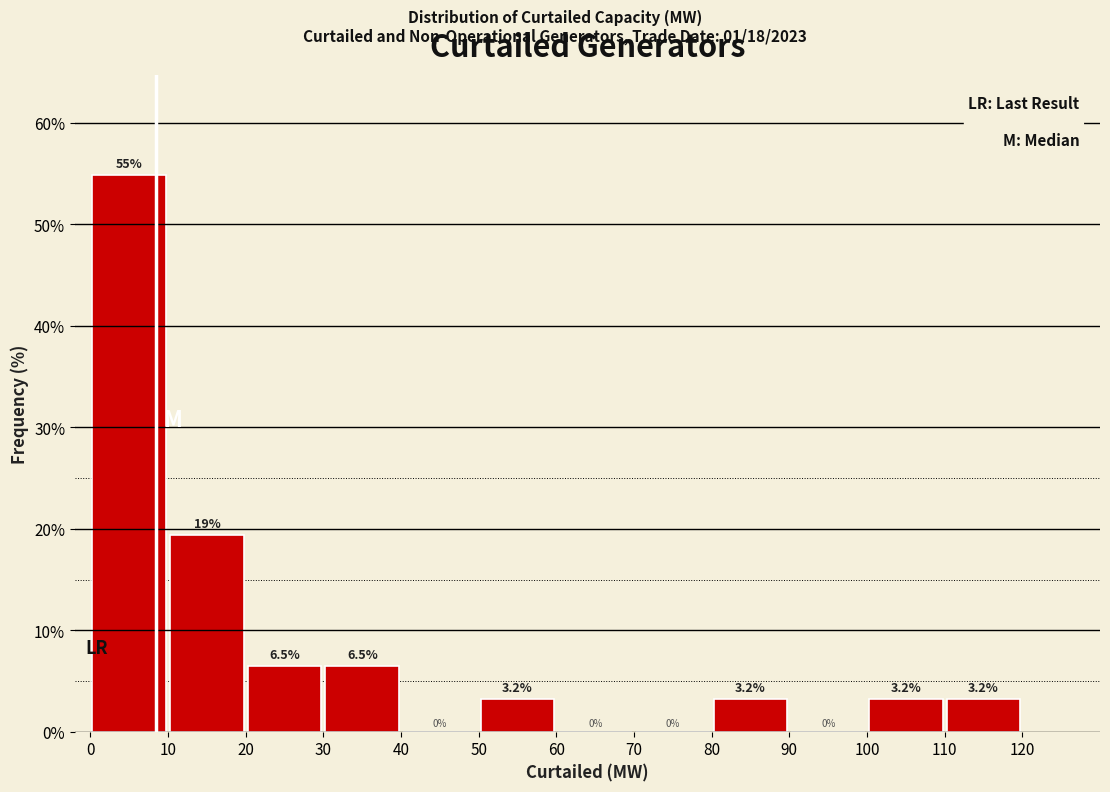

Over which range of the x-axis is the bar tallest?

0 to 10